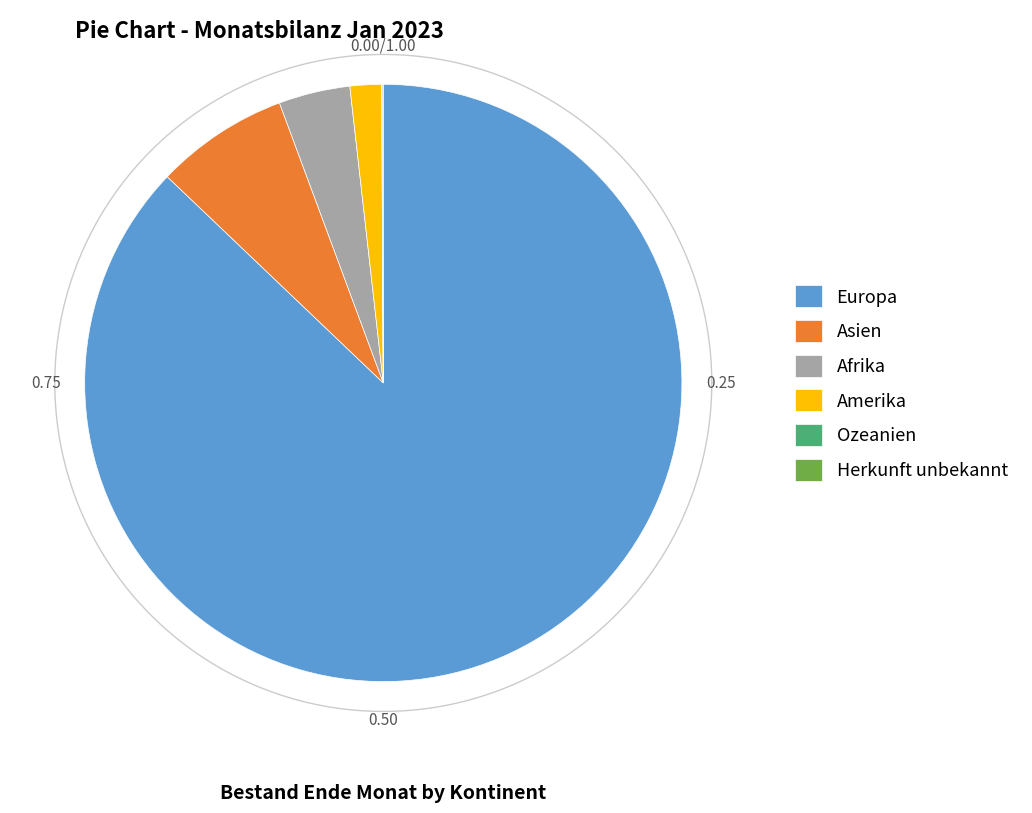

To the nearest percent, what is the difference between the Asien and Amerika slice percentages?

6%